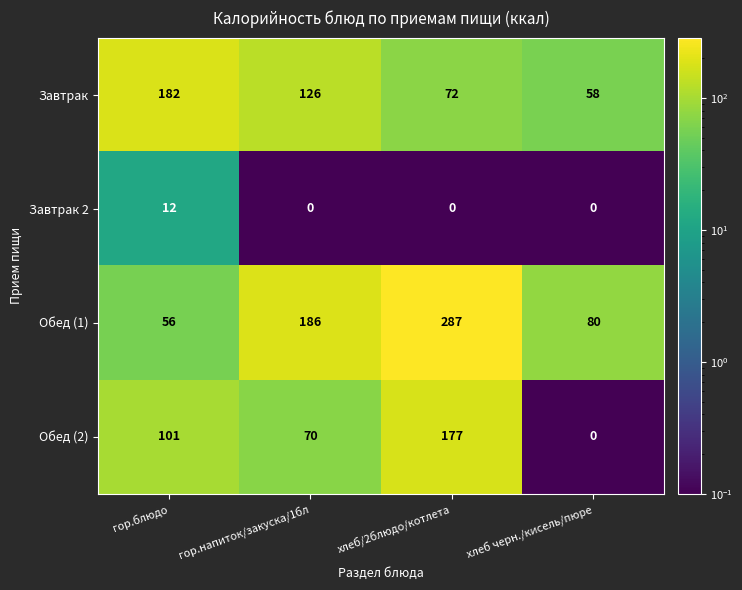

At which label does Завтрак reach its minimum?

хлеб черн./кисель/пюре